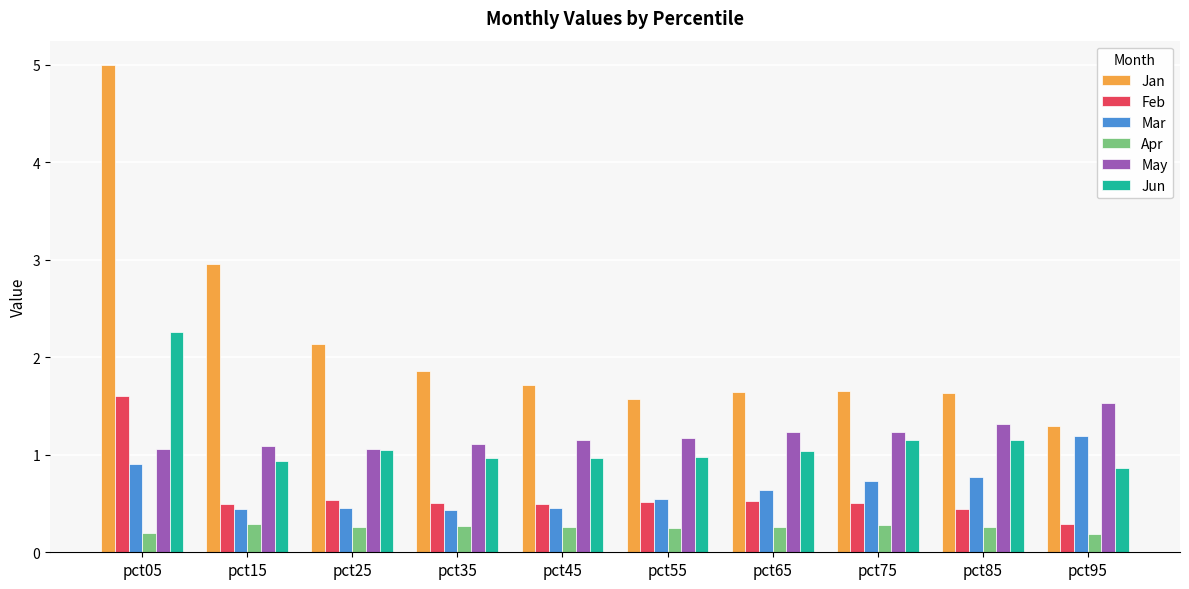

What is the approximate value of May at pct45?

1.2